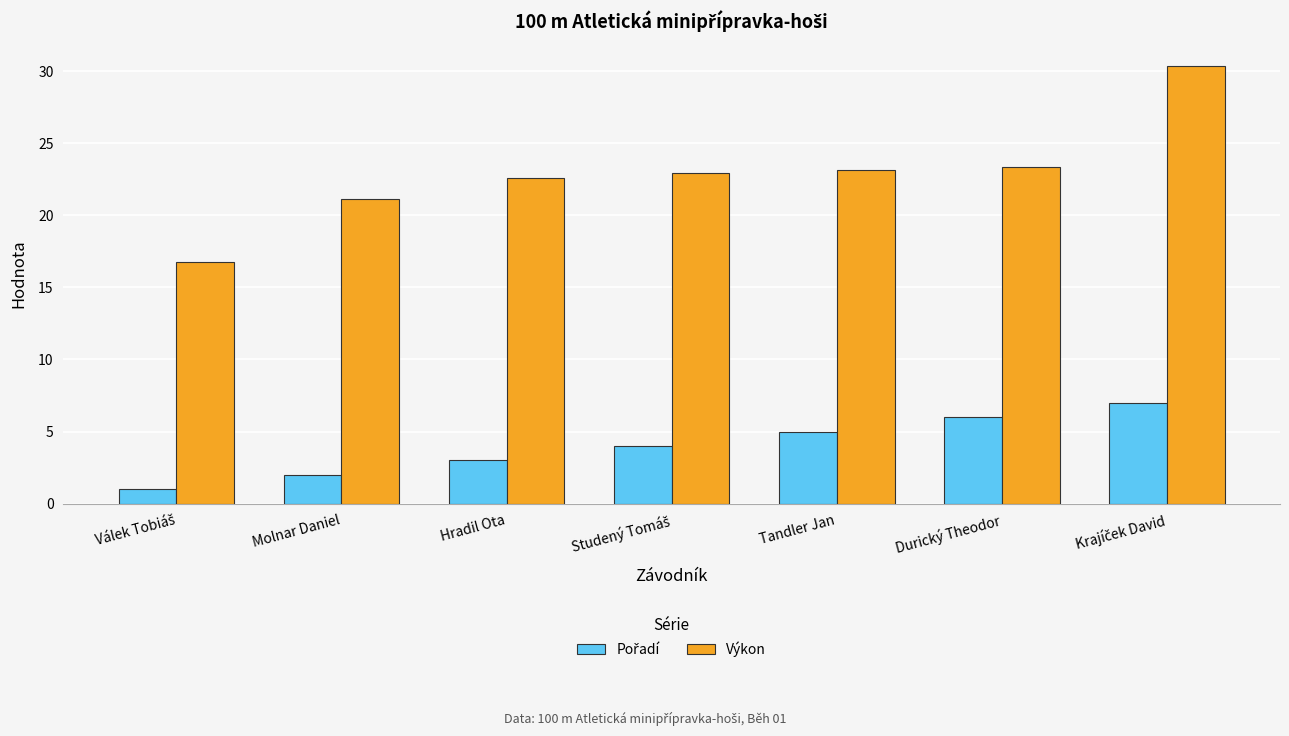

What is the total value across all series at Molnar Daniel?

23.1